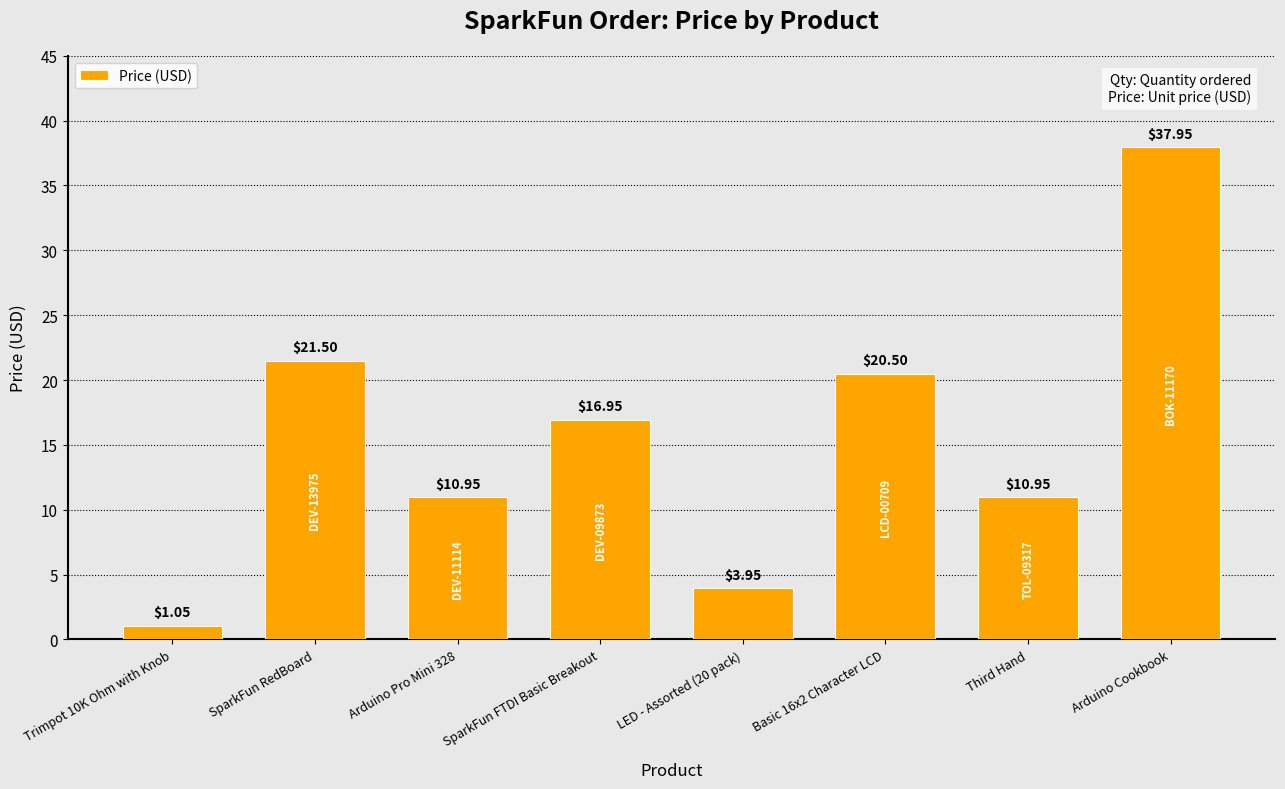

What is the label of the 1st bar from the left?

Trimpot 10K Ohm with Knob